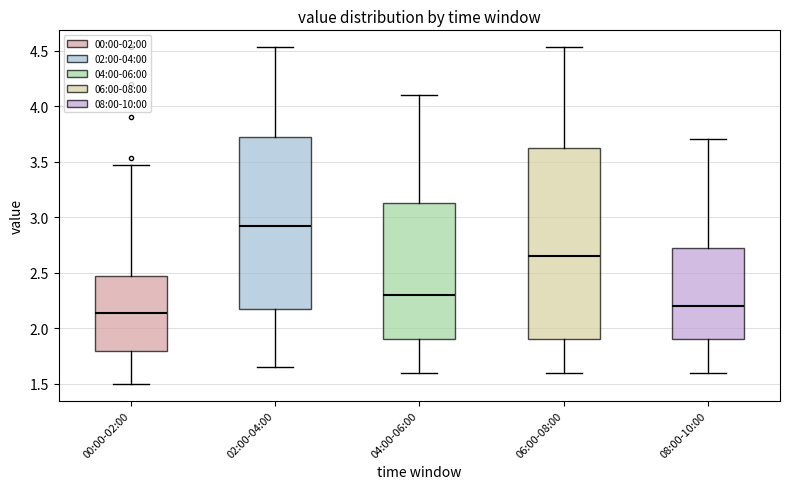

Which box's median line is the highest?

02:00-04:00